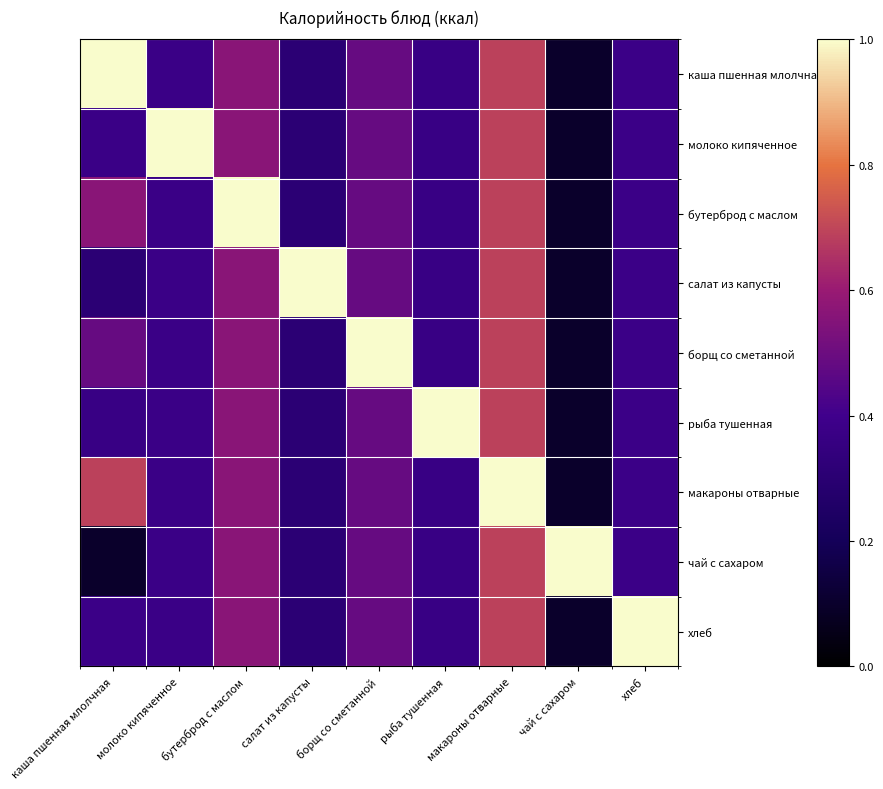

What is the minimum value shown in the chart?

0.1